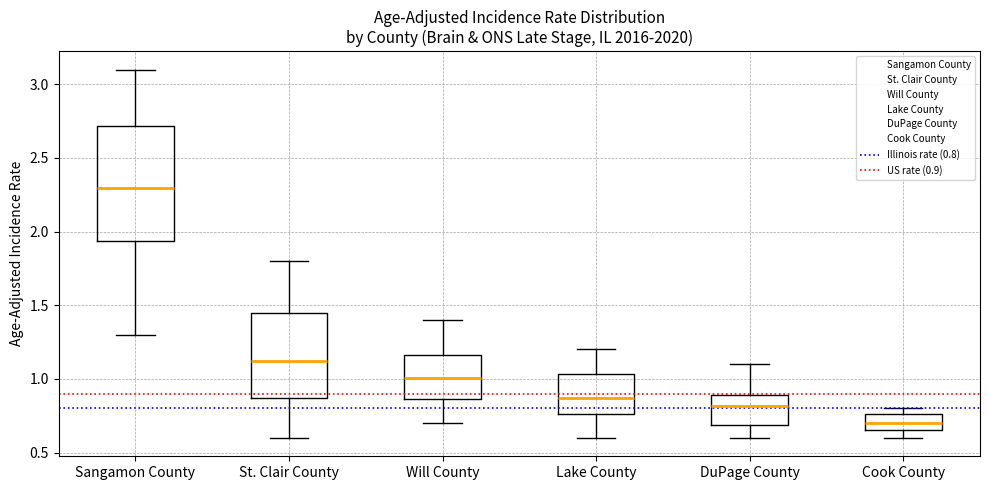

Comparing the boxes themselves (not the whiskers), which one is the tallest?

Sangamon County